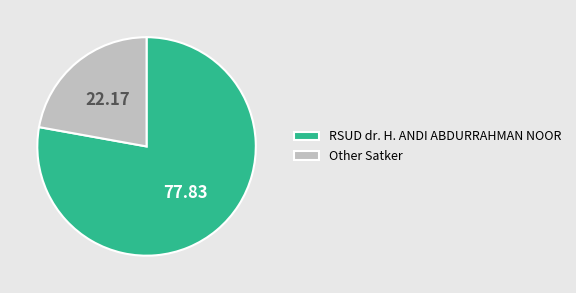

What is the smallest slice in the pie chart?

Other Satker